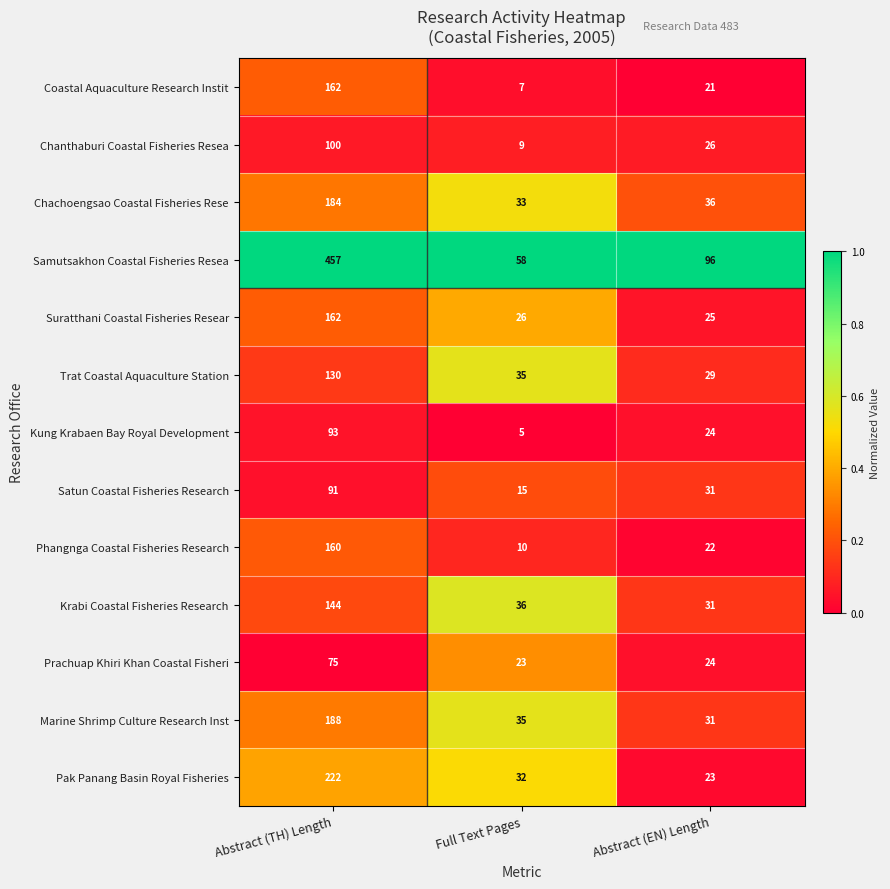

What is the total value across all series at Abstract (TH) Length?

2168